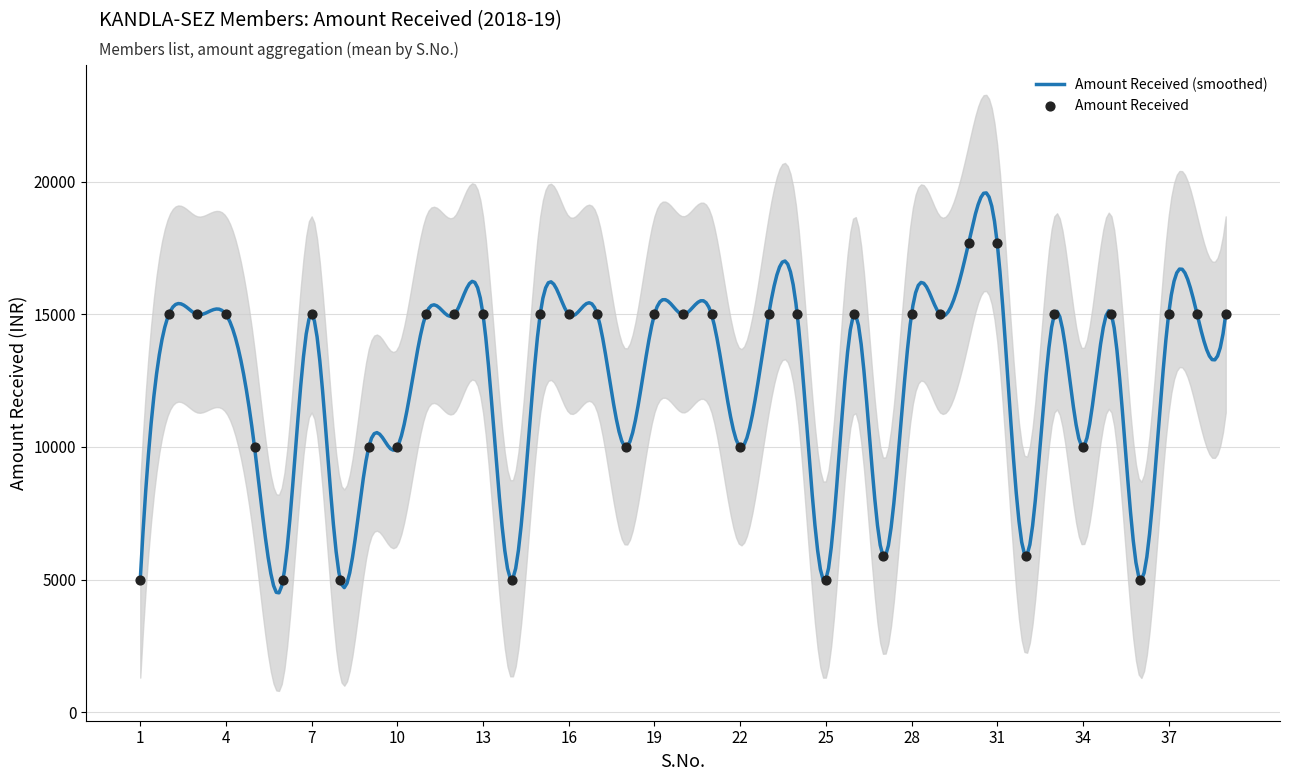

What is the change in value from 1 to 34?

+5000